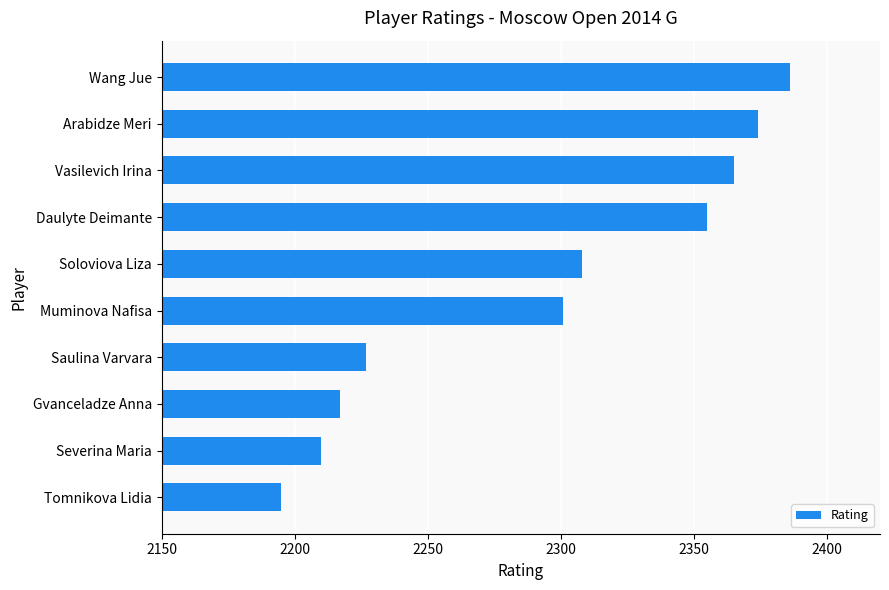

At which label is the value closest to 2290?

Muminova Nafisa